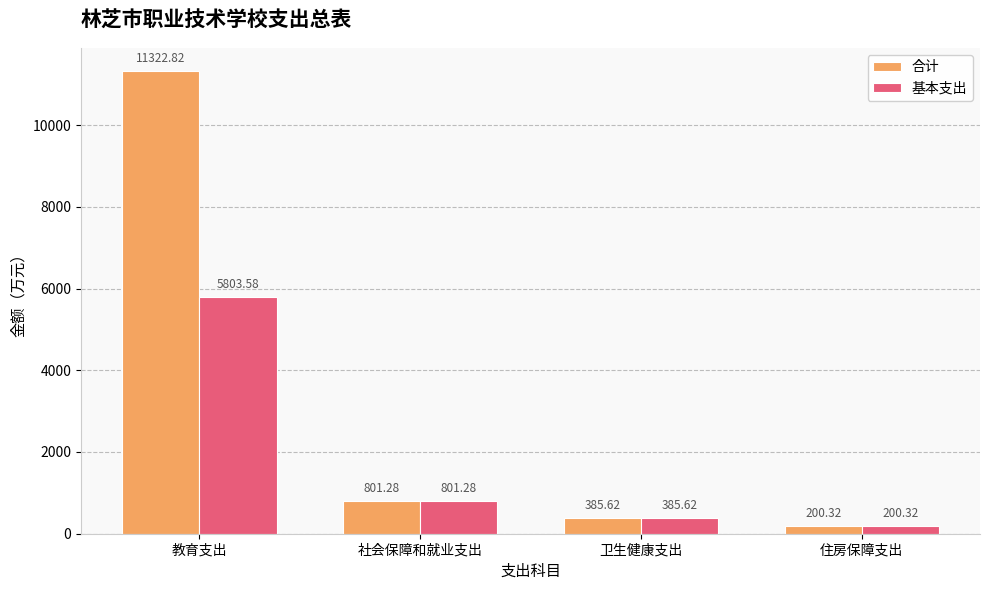

Which series has the largest range (max minus min)?

合计